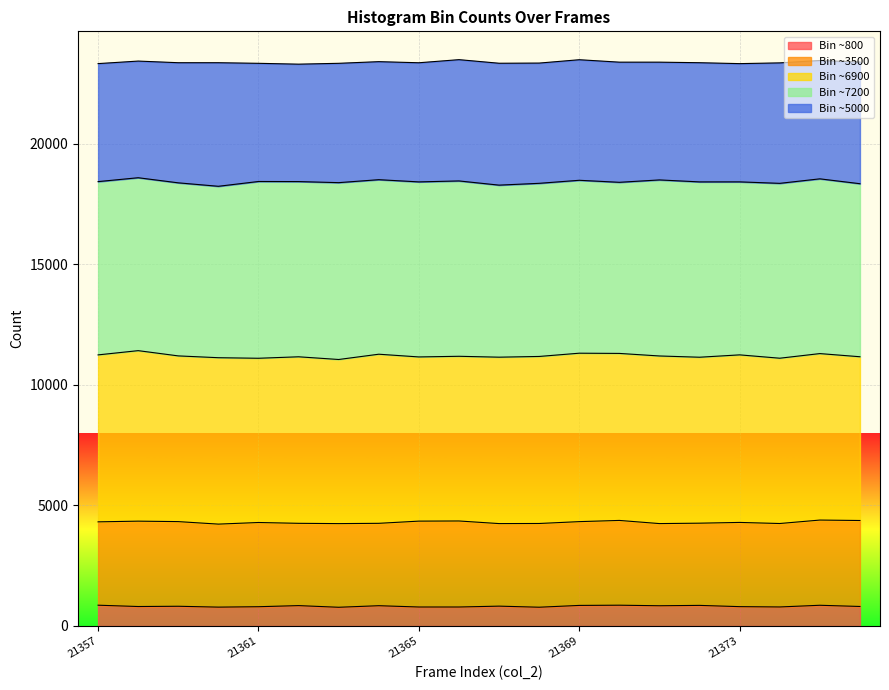

What are all the series names shown in the legend?

Bin ~800, Bin ~3500, Bin ~6900, Bin ~7200, Bin ~5000